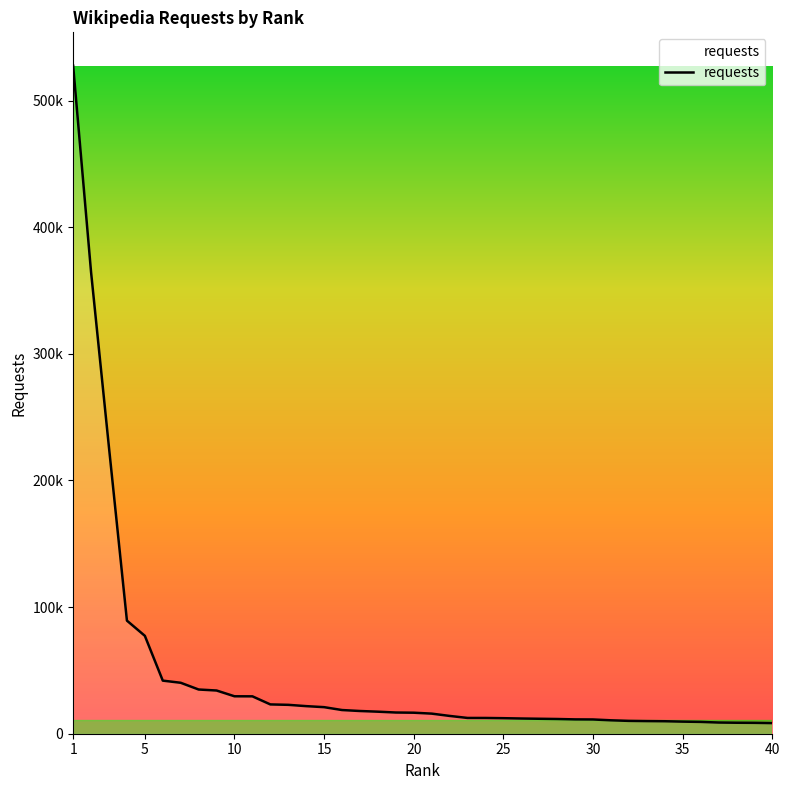

Which label corresponds to the largest value in the chart?

1